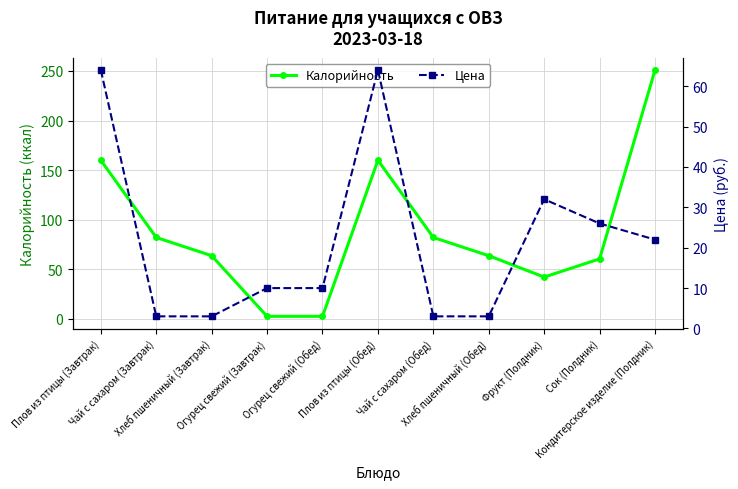

Does the chart display data point markers on the line(s)?

Yes